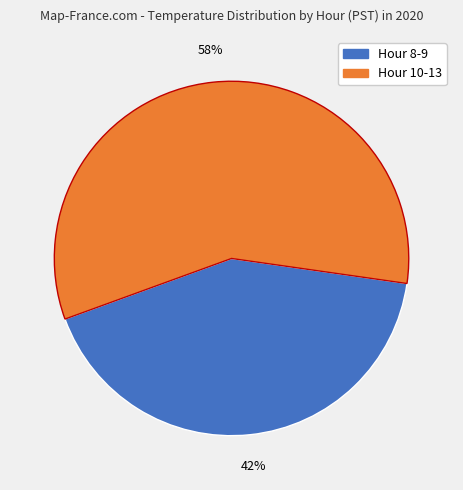

Is there any slice that represents more than half of the pie?

Yes